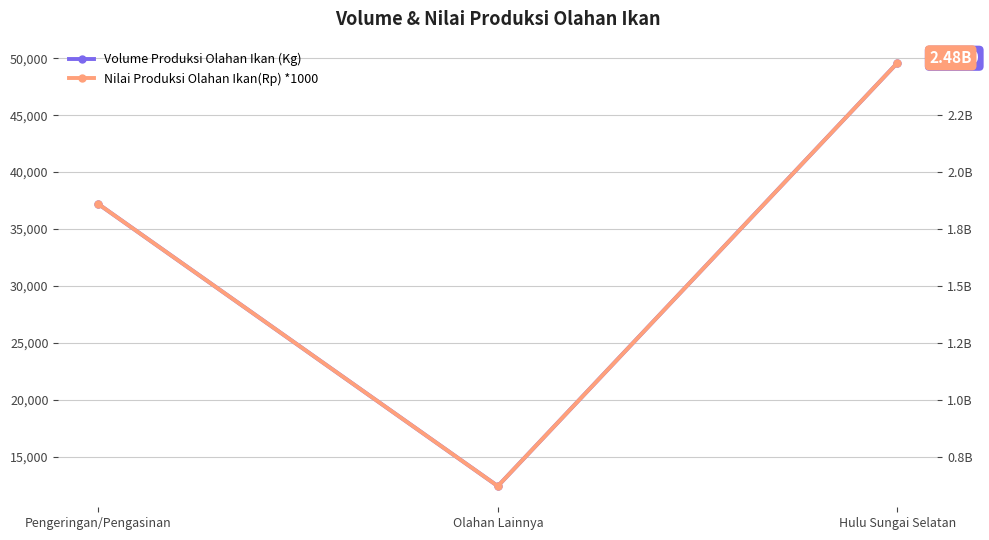

At which label is Volume Produksi Olahan Ikan (Kg) closest to 31000?

Pengeringan/Pengasinan